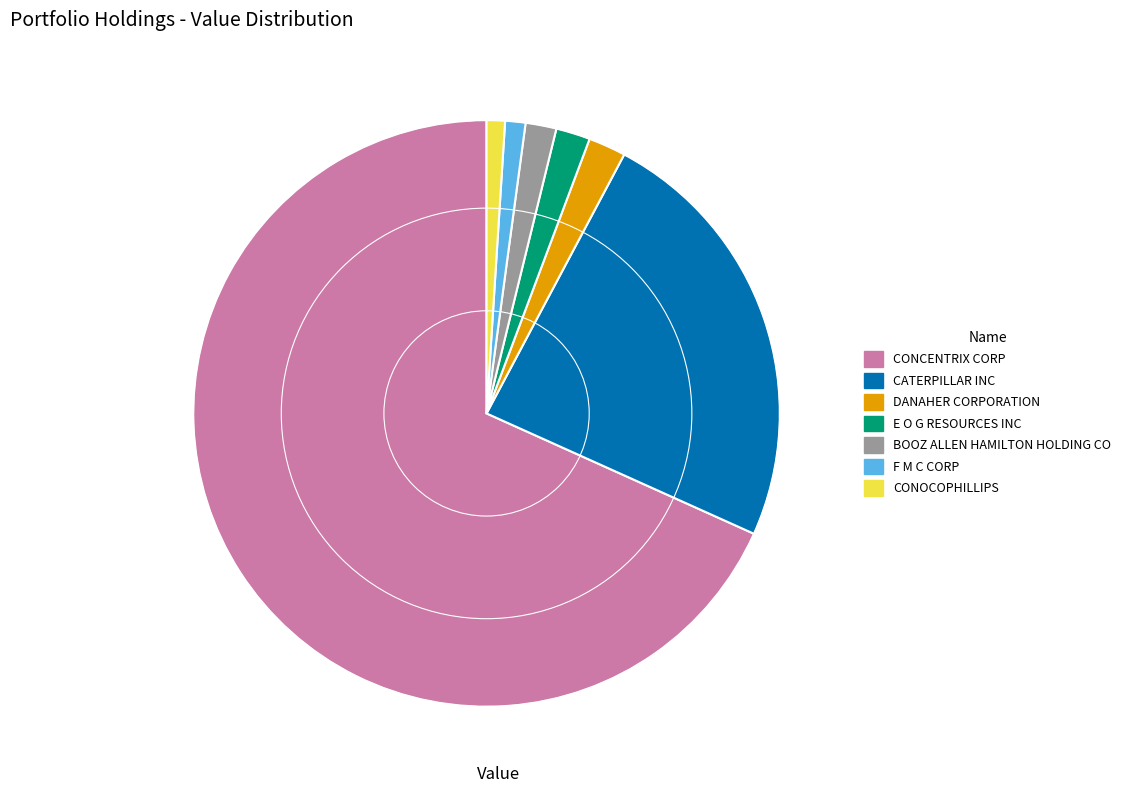

Which category has the biggest portion of the pie?

CONCENTRIX CORP